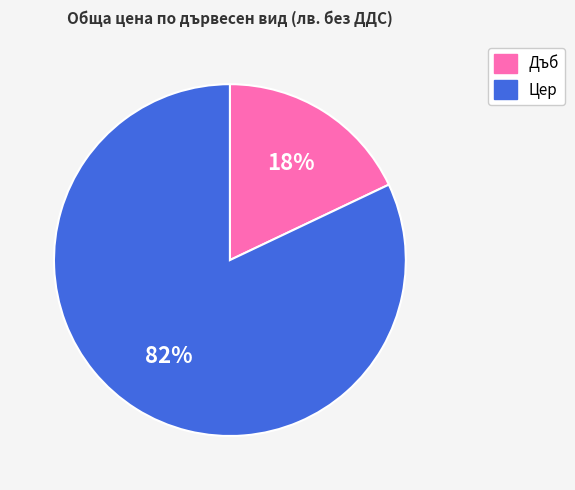

To the nearest percent, what portion does Цер represent?

82%